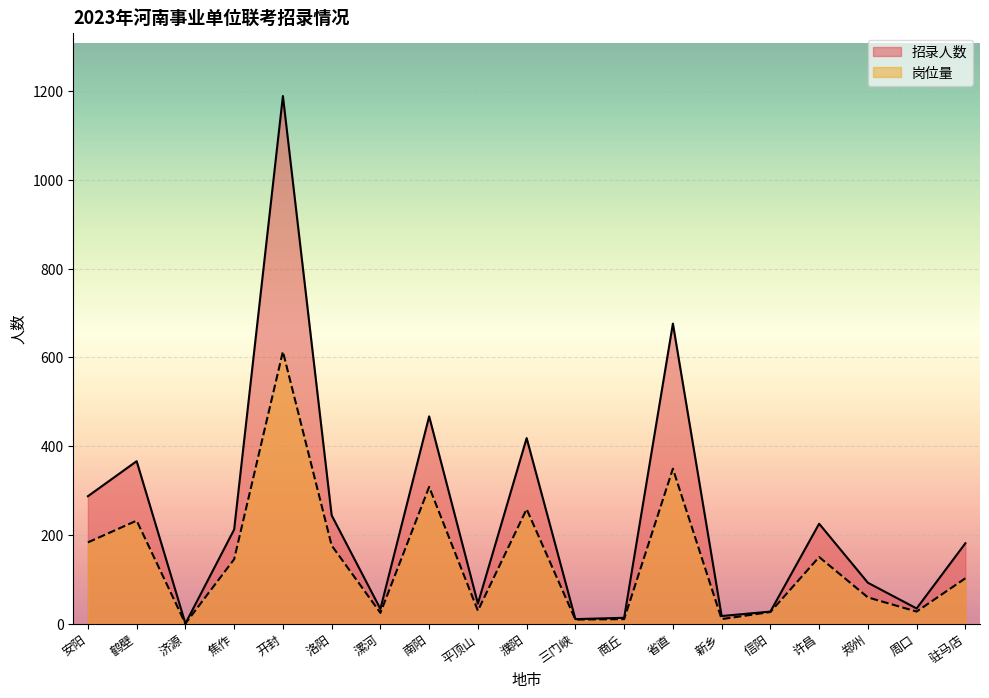

What is the difference between the 招录人数 values at 郑州 and 南阳?

375